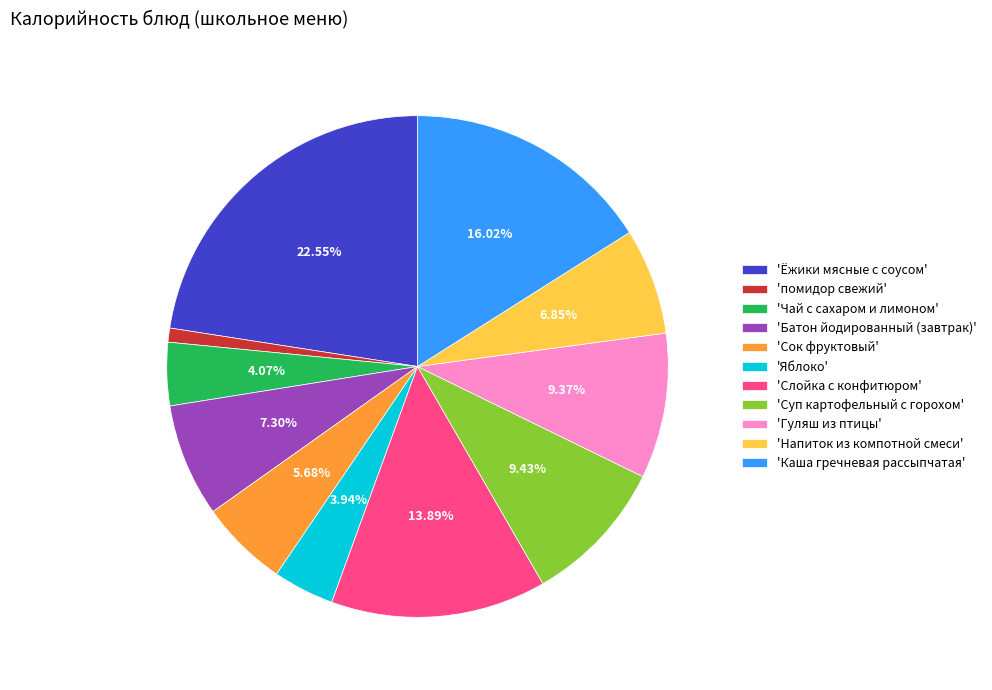

Approximately how many times larger is the value at 'Напиток из компотной смеси' compared to 'Чай с сахаром и лимоном'?

1.7